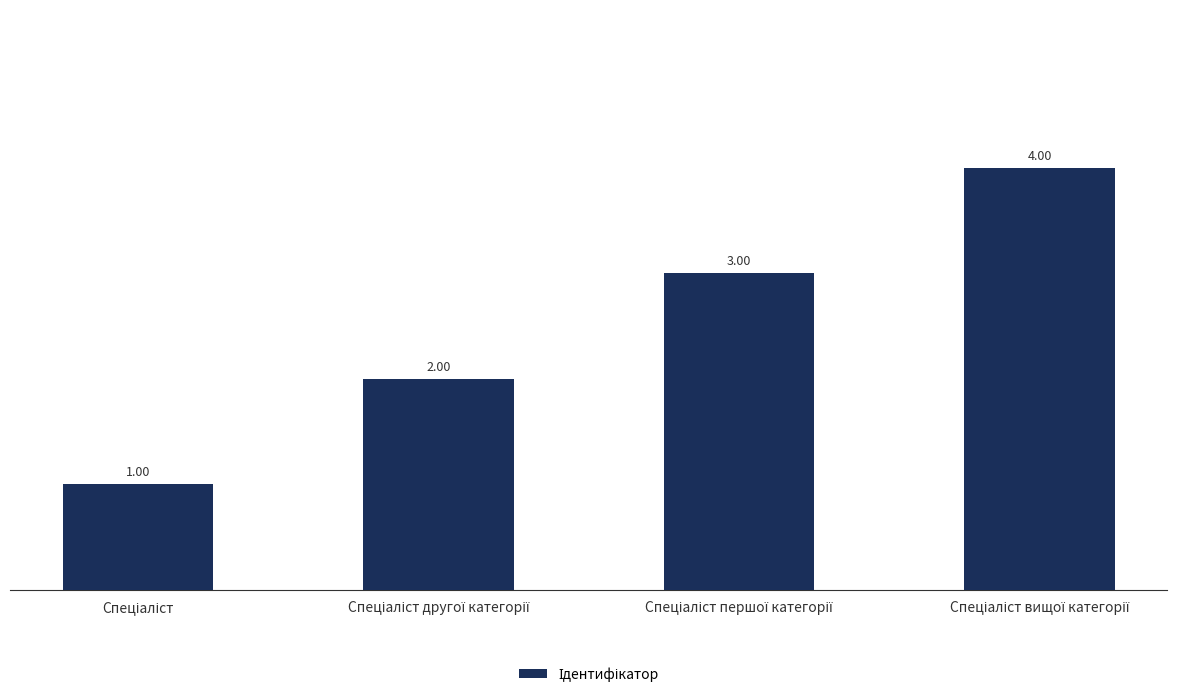

What is the difference between the maximum and minimum values?

3